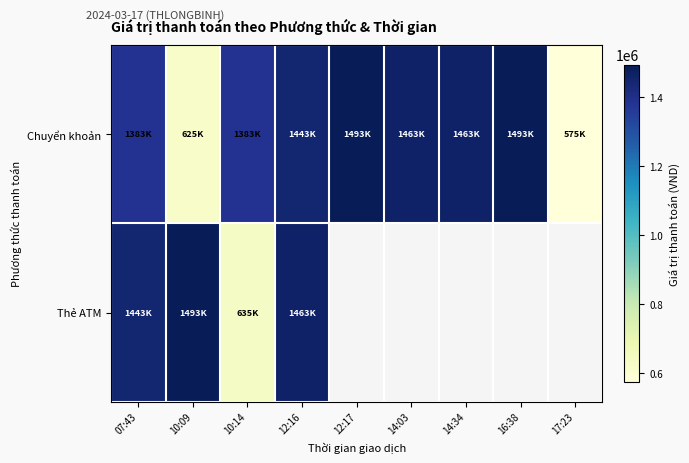

Reading left to right, transcribe all the data shown in this chart.

Chuyển khoản: 07:43=1383000	10:09=625000	10:14=1383000	12:16=1443000	12:17=1493000	14:03=1463000	14:34=1463000	16:38=1493000	17:23=575000
Thẻ ATM: 07:43=1443000	10:09=1493000	10:14=635000	12:16=1463000	12:17=0	14:03=0	14:34=0	16:38=0	17:23=0